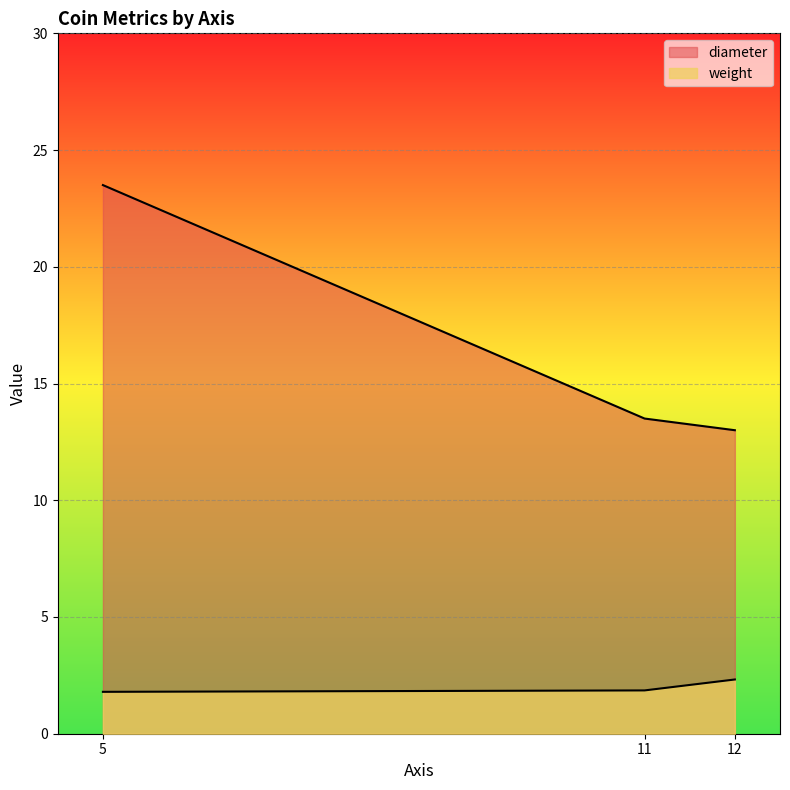

The weight series shows 1.9 at 11. True or false?

True